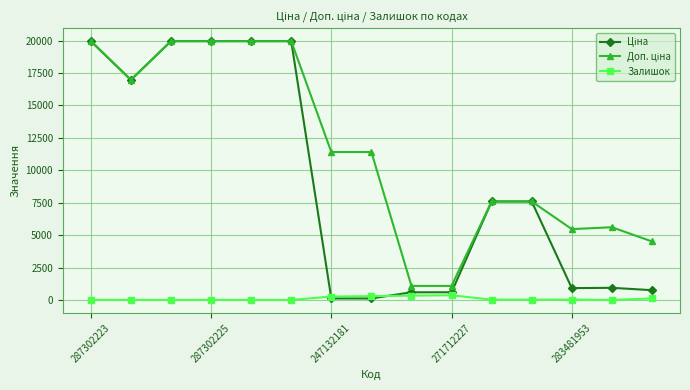

True or false: Залишок has more than 0 points higher than both neighbors.

True